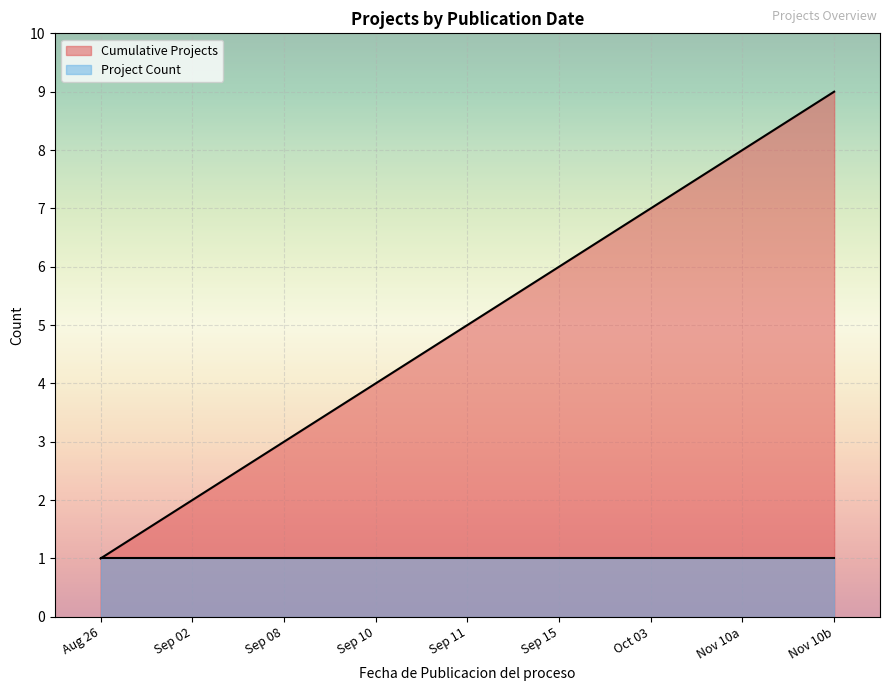

Rank the series by their average value, from lowest to highest.

Project Count, Cumulative Projects